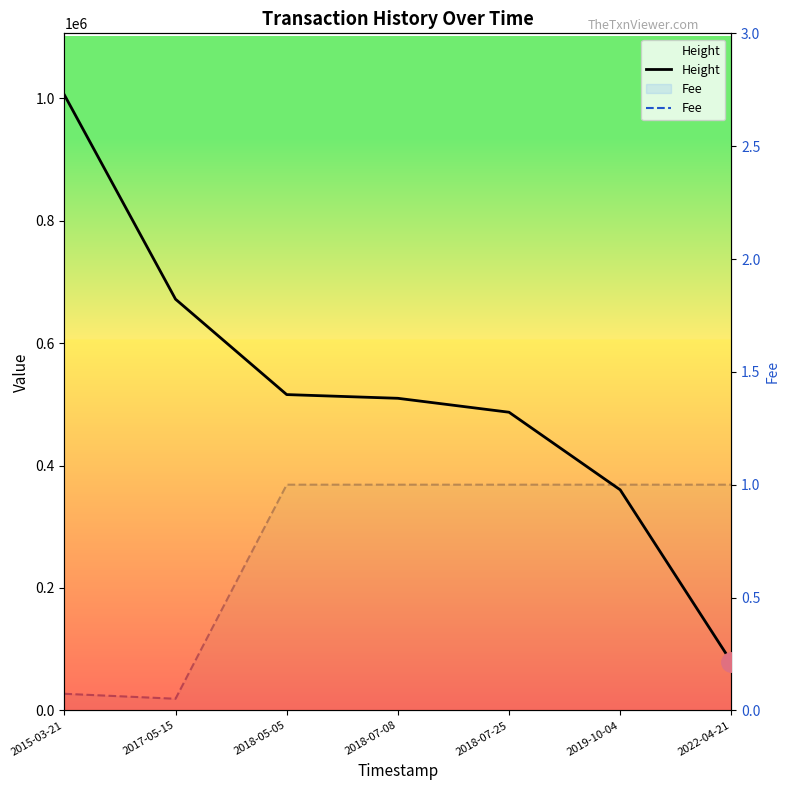

Reading left to right, list all the values displayed in this chart.

Height: 1005560.0	671802.0	515925.0	509860.0	487096.0	360318.0	79260.0
Fee: 0.1	0.1	1.0	1.0	1.0	1.0	1.0